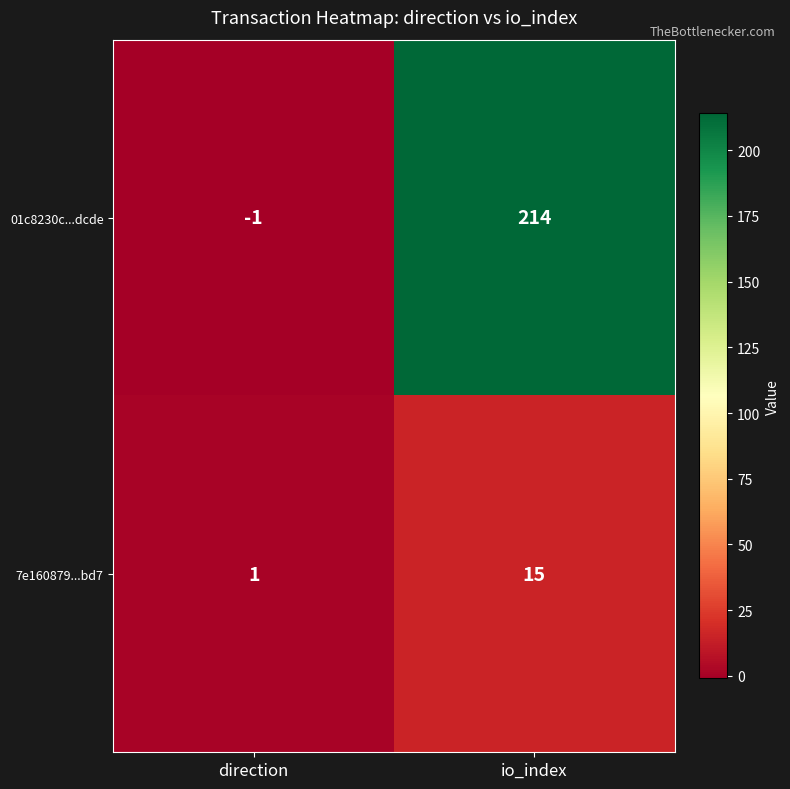

Reading right to left, what are all the values shown in this chart?

01c8230c...dcde: io_index=214	direction=-1
7e160879...bd7: io_index=15	direction=1